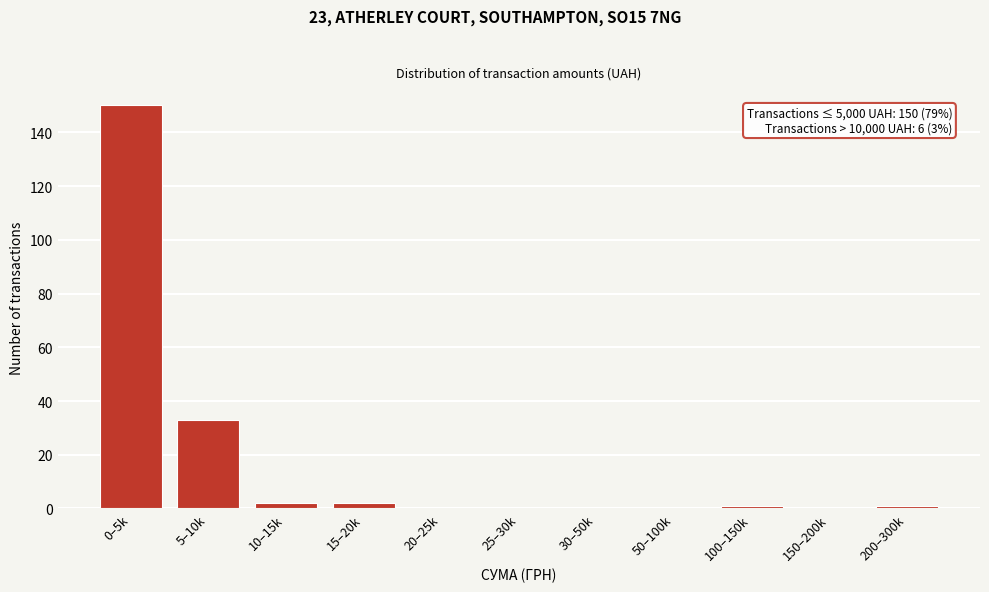

Reading left to right, transcribe all the data shown in this chart.

0–5k=150	5–10k=33	10–15k=2	15–20k=2	20–25k=0	25–30k=0	30–50k=0	50–100k=0	100–150k=1	150–200k=0	200–300k=1